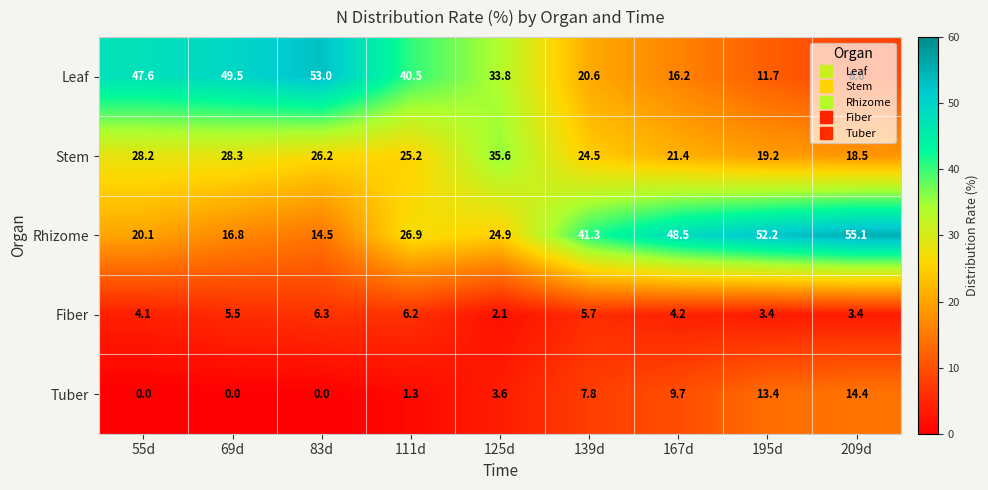

True or false: Stem has a value of 28.3 at 69d.

True